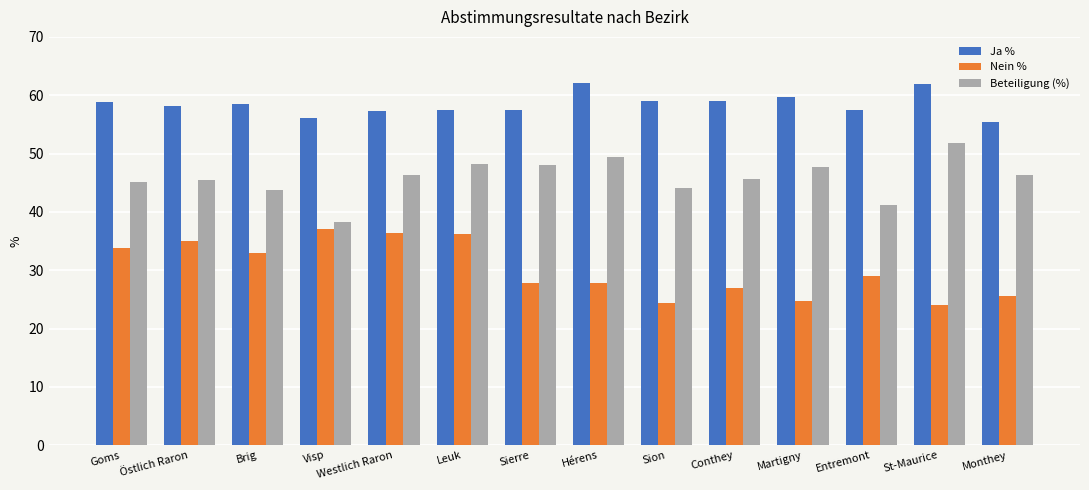

Which series has the largest total across all categories?

Ja %